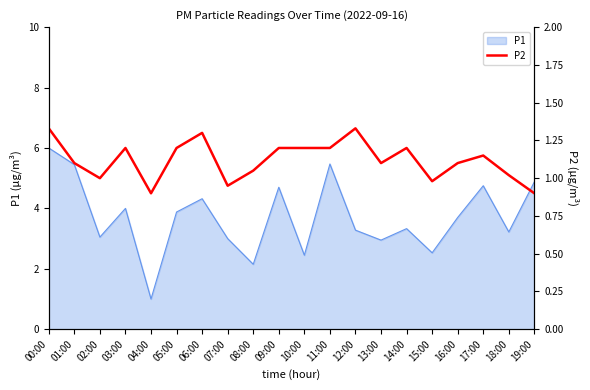

Between 03:00 and 02:00, which is larger?

03:00